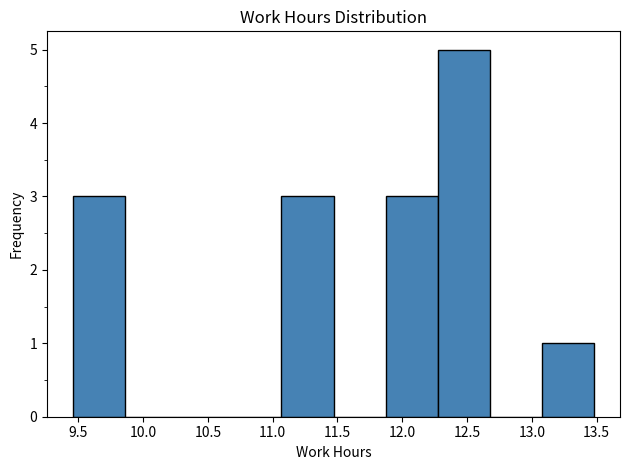

Over which range of the x-axis is the bar tallest?

12.25 to 12.70